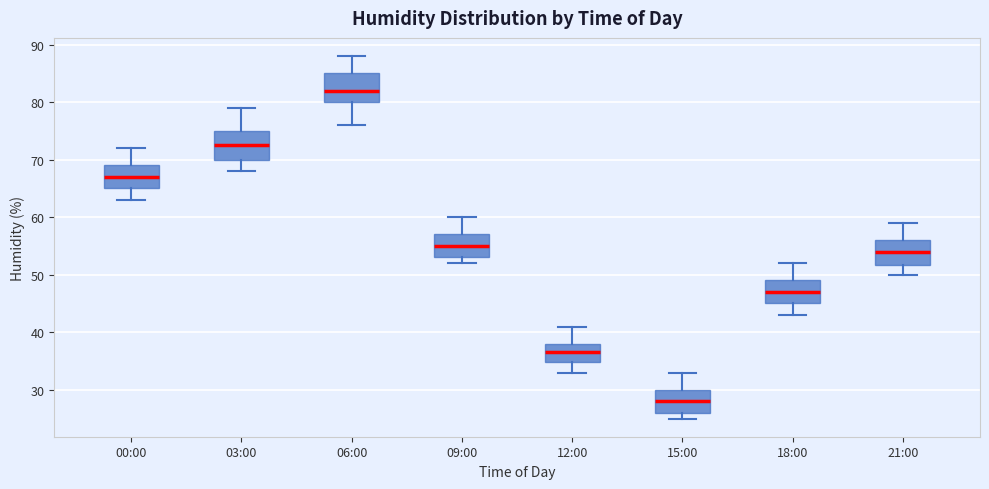

Which box has the highest median line?

06:00